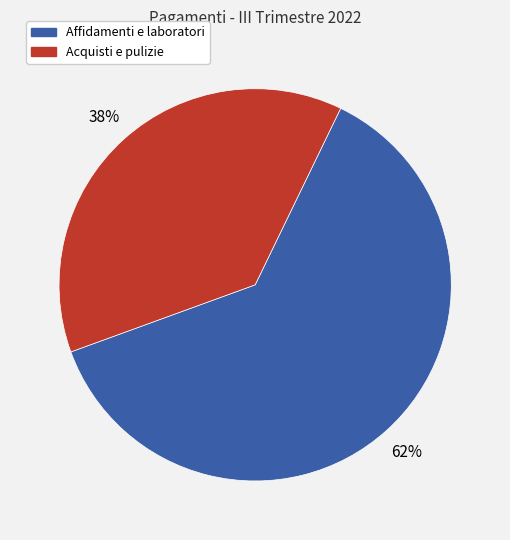

Is there a majority slice in this chart?

Yes